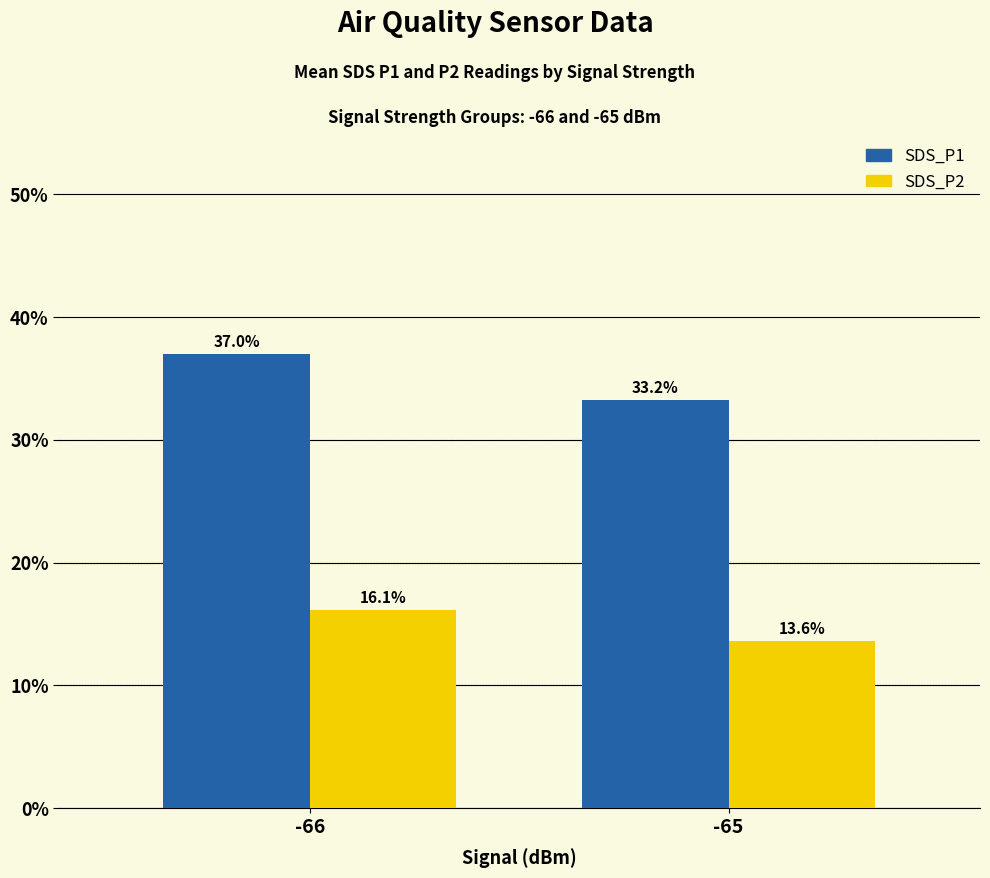

At how many categories does at least one series exceed 15?

2